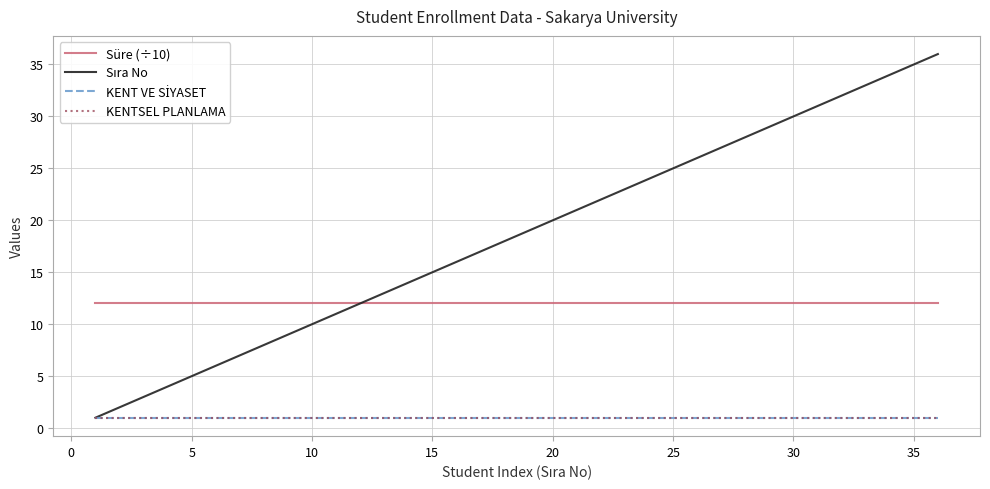

Is this an area chart (filled region under the line)?

No